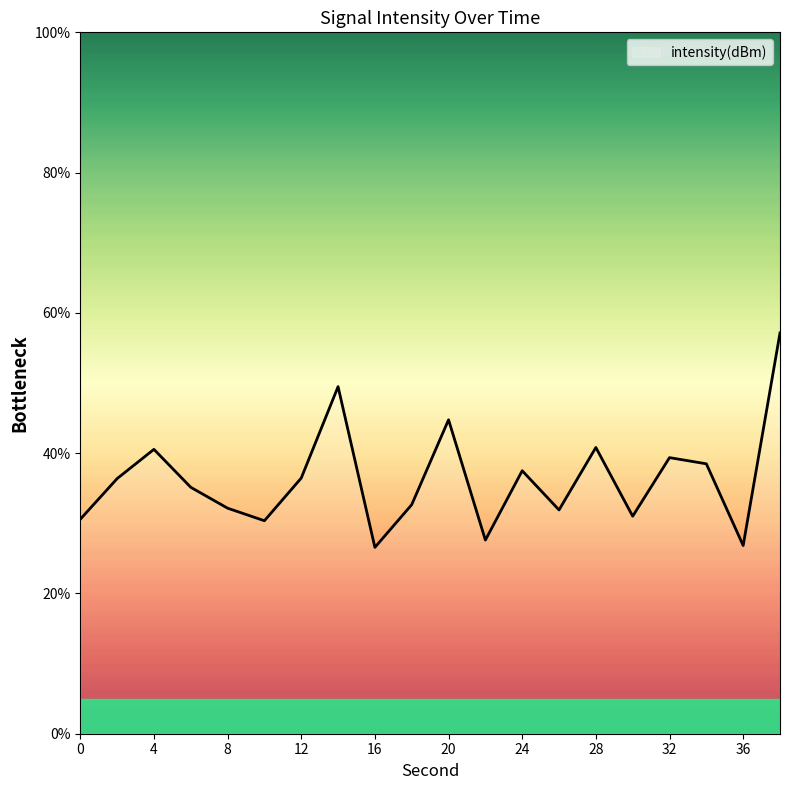

What is the greatest value displayed?

57.1